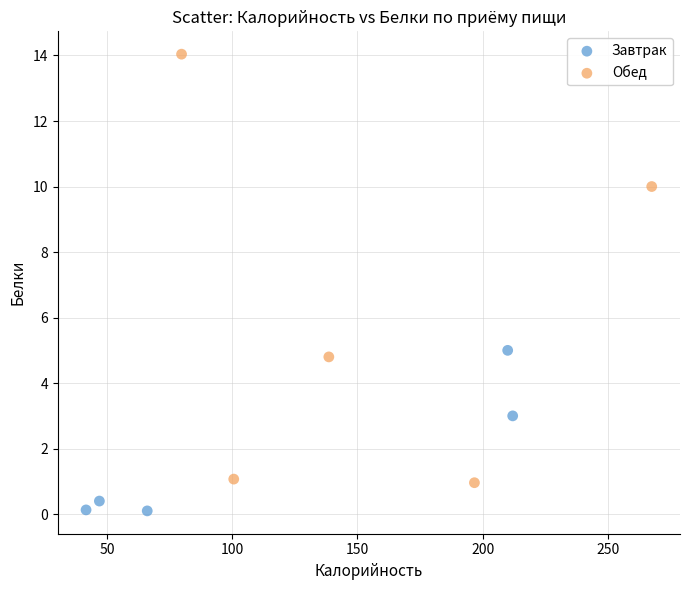

Which series contains the highest Y value?

Обед